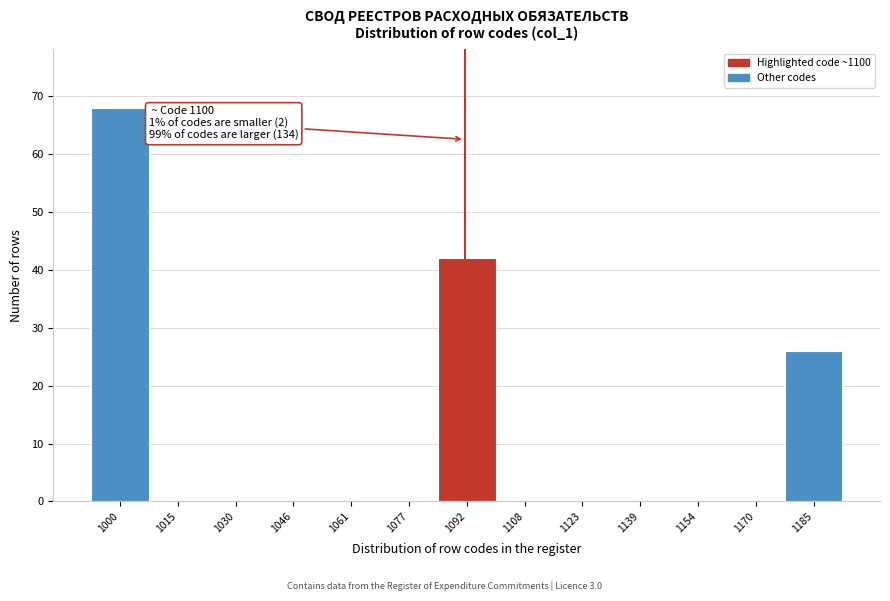

Reading left to right, extract all data points from this chart.

1000=68	1015=0	1030=0	1046=0	1061=0	1077=0	1092=42	1108=0	1123=0	1139=0	1154=0	1170=0	1185=26